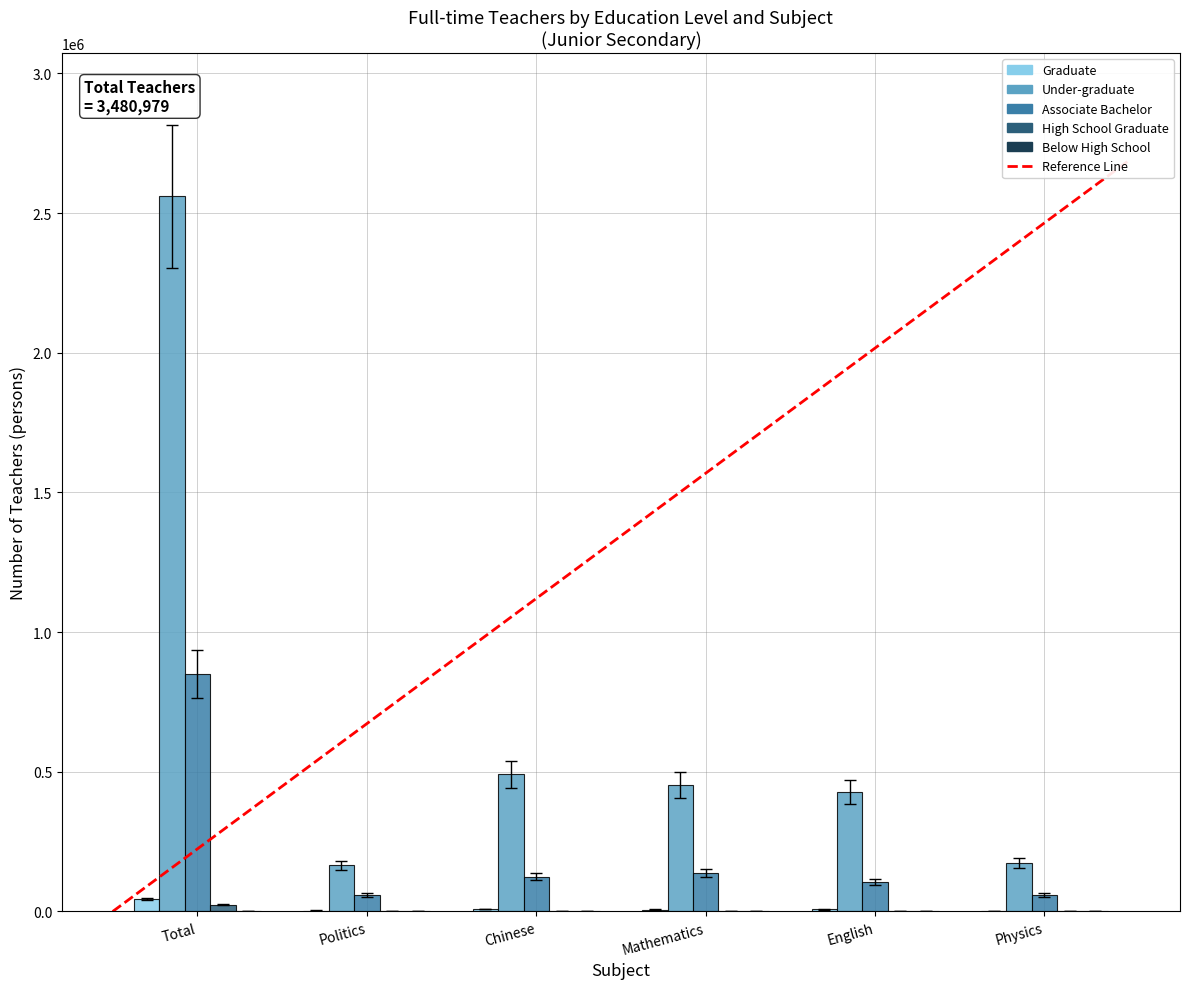

Between Politics and English, which series saw the biggest shift?

Under-graduate